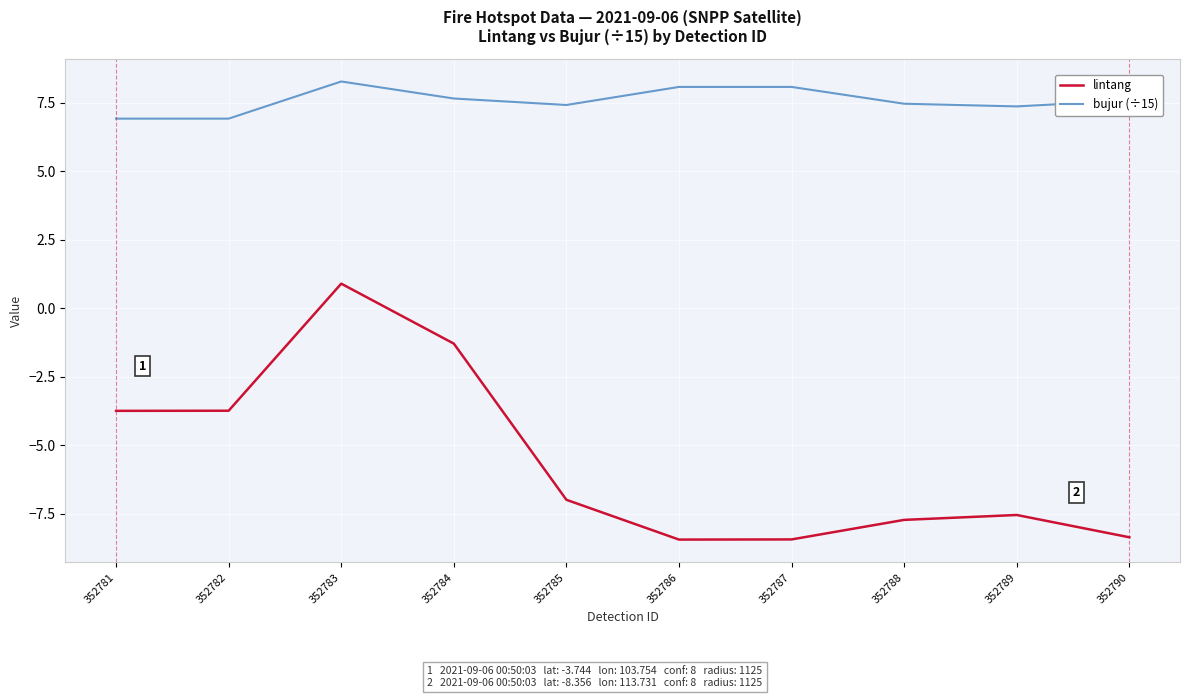

Where does the lintang series first go above -6?

352781